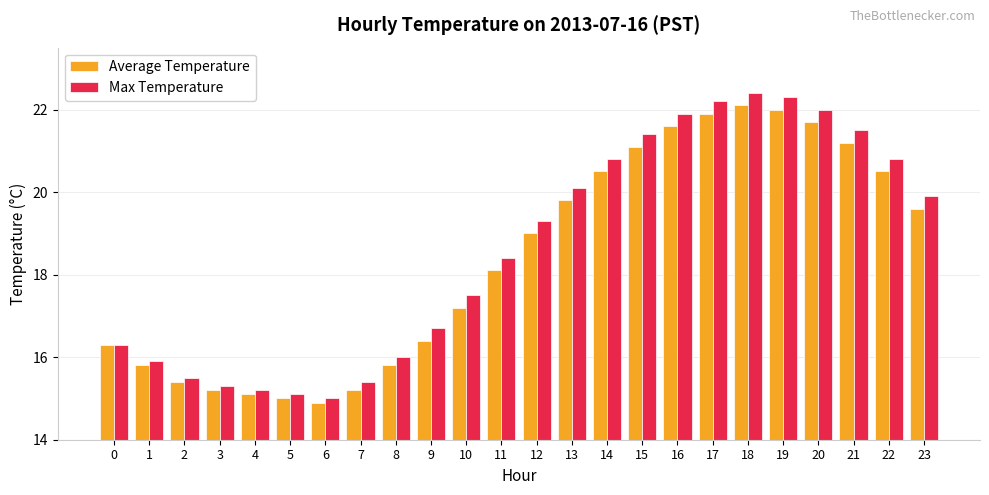

What is the approximate value of Average Temperature at 23?

19.6